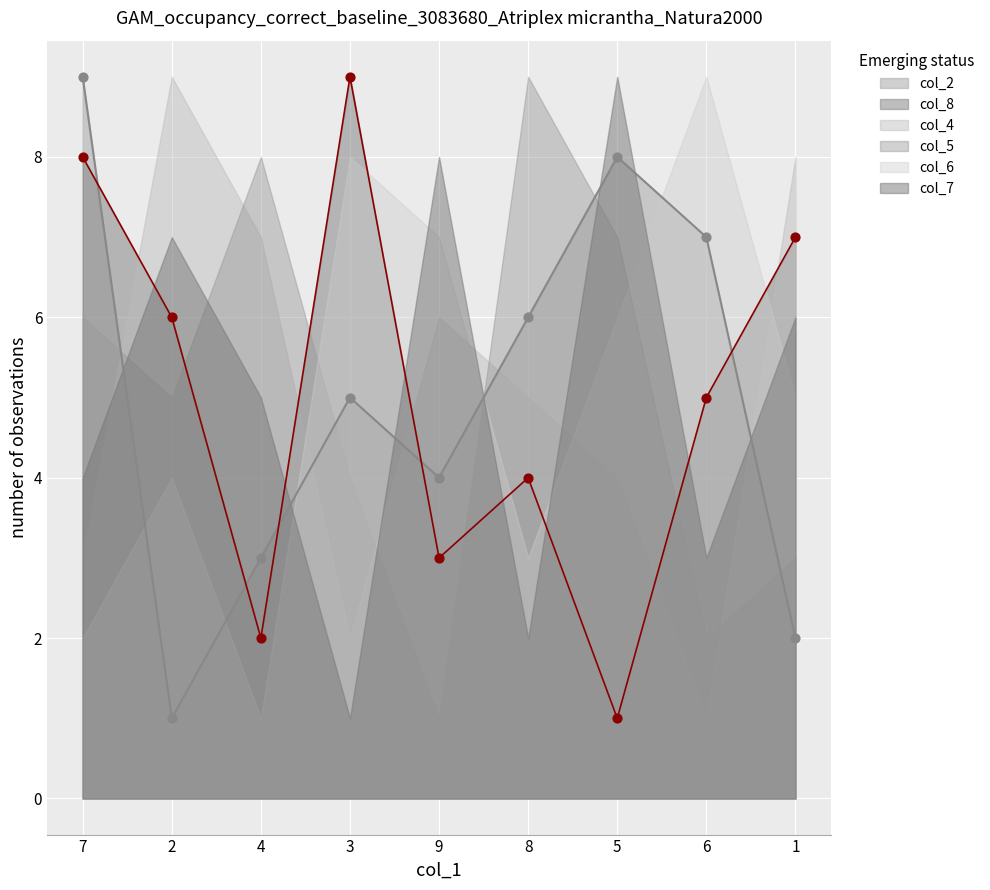

At how many categories does at least one series exceed 6?

9